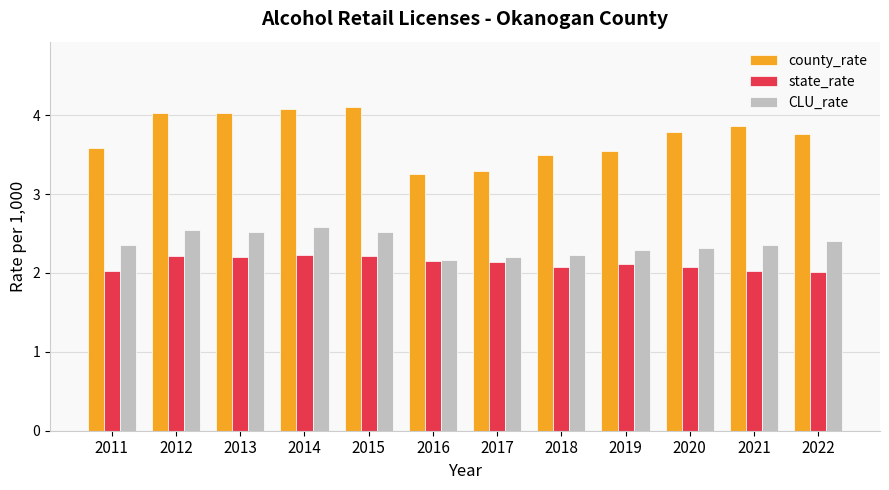

What is the minimum value shown in the chart?

2.0